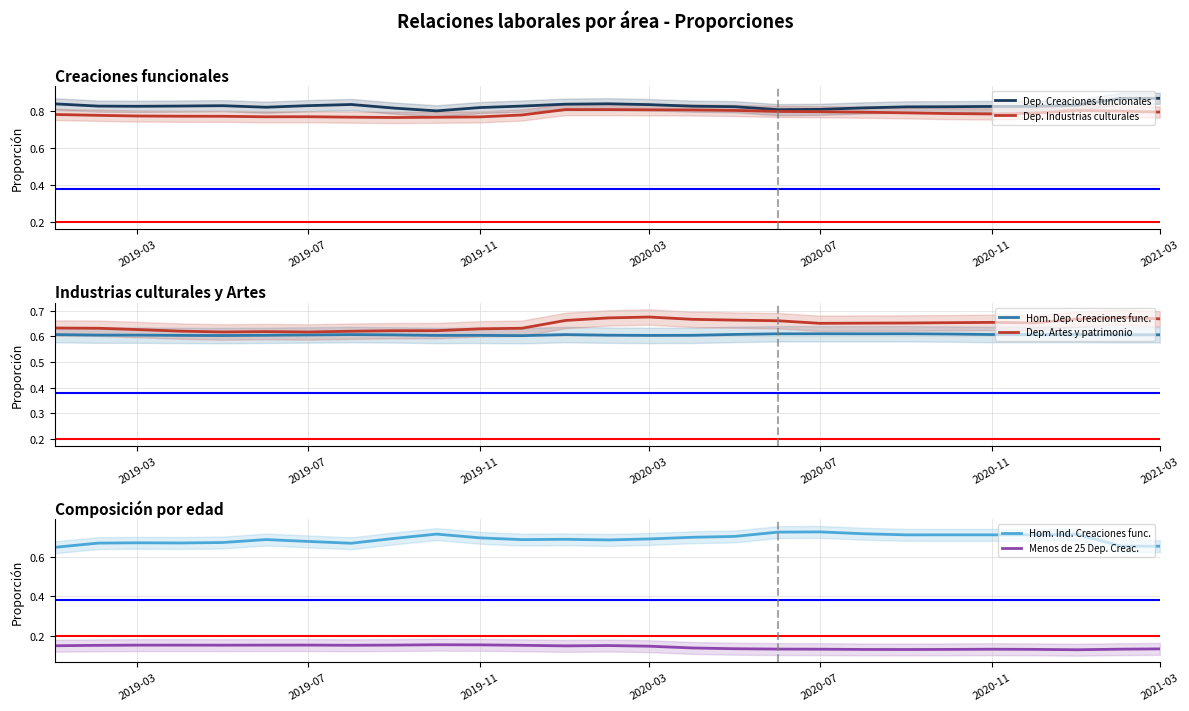

What is the label of the 22nd point from the left?

2020-10